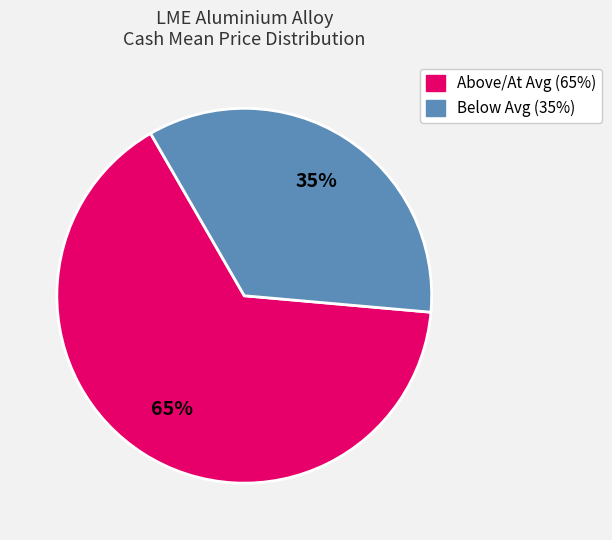

To the nearest percent, what is the average slice percentage?

50%